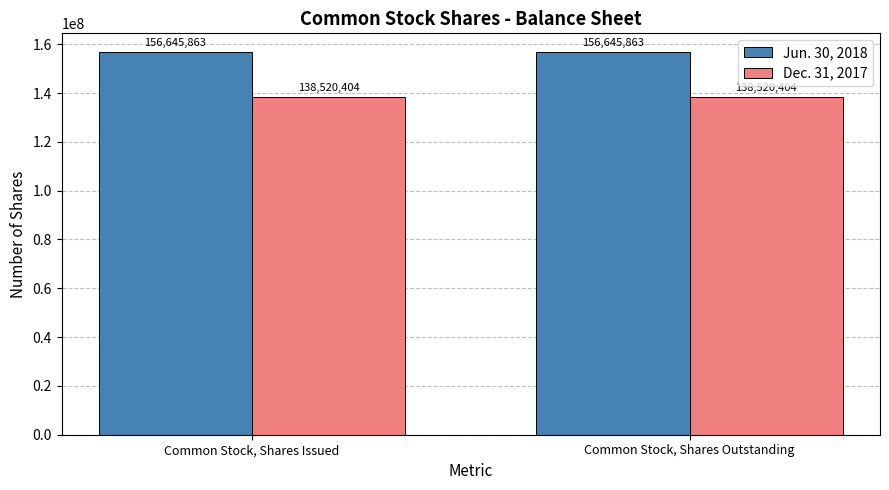

Is the value of Dec. 31, 2017 at Common Stock, Shares Outstanding greater than the value of Jun. 30, 2018 at Common Stock, Shares Issued?

No